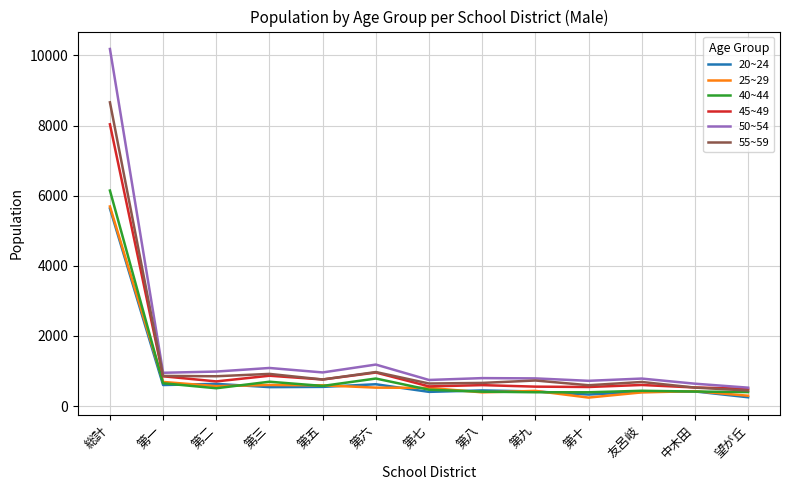

True or false: 55~59 has a value of 8661 at 総計.

True